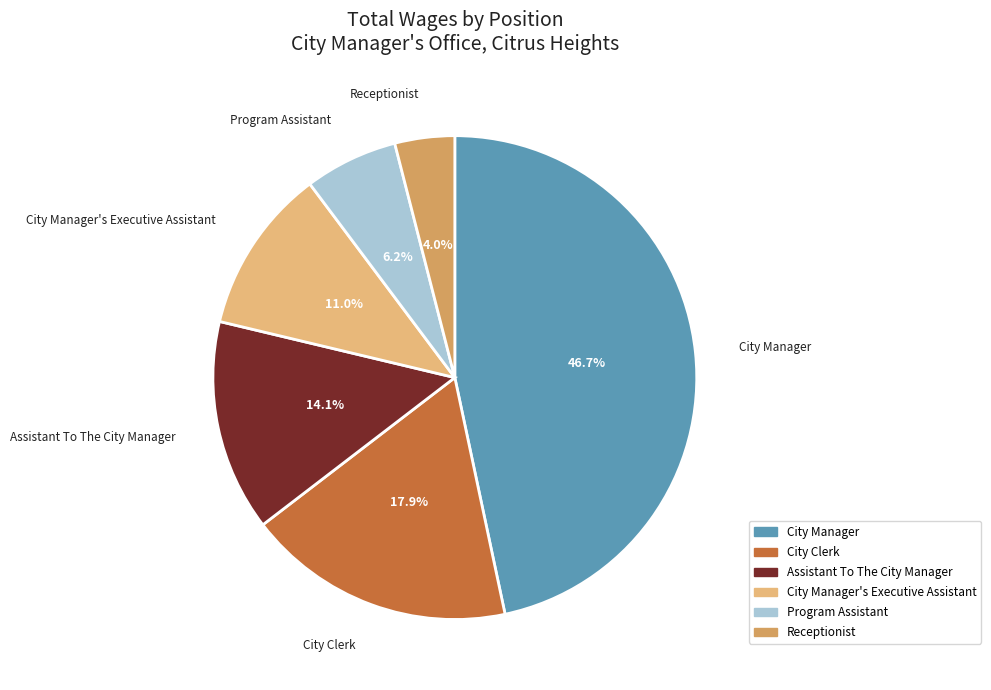

Is there a majority slice in this chart?

No